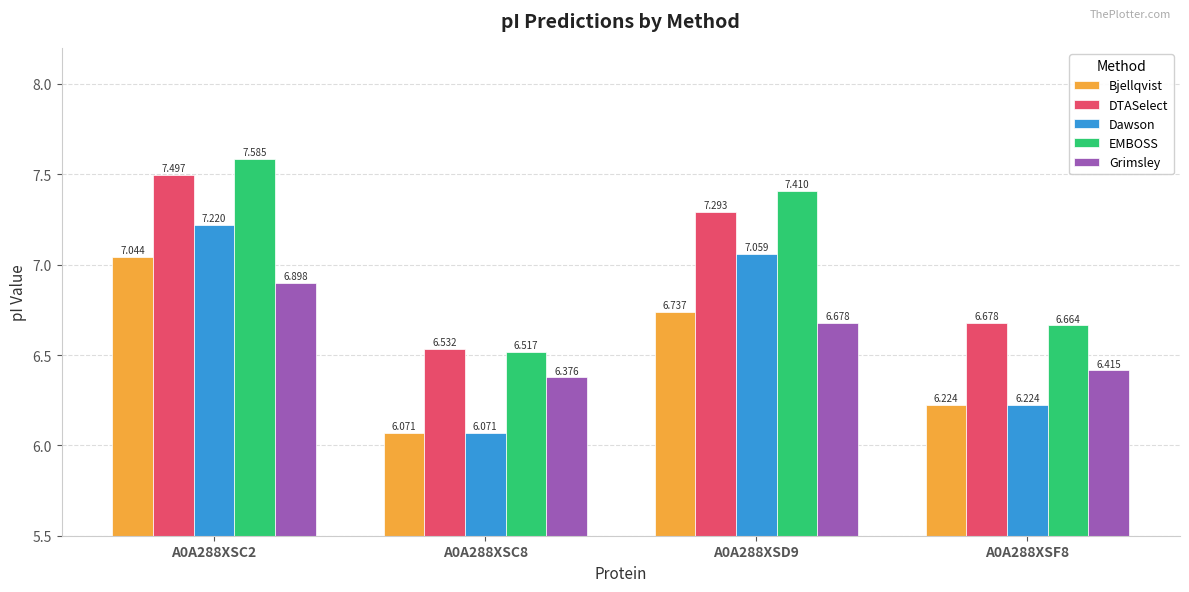

Rank the series by their maximum value, from highest to lowest.

EMBOSS, DTASelect, Dawson, Bjellqvist, Grimsley